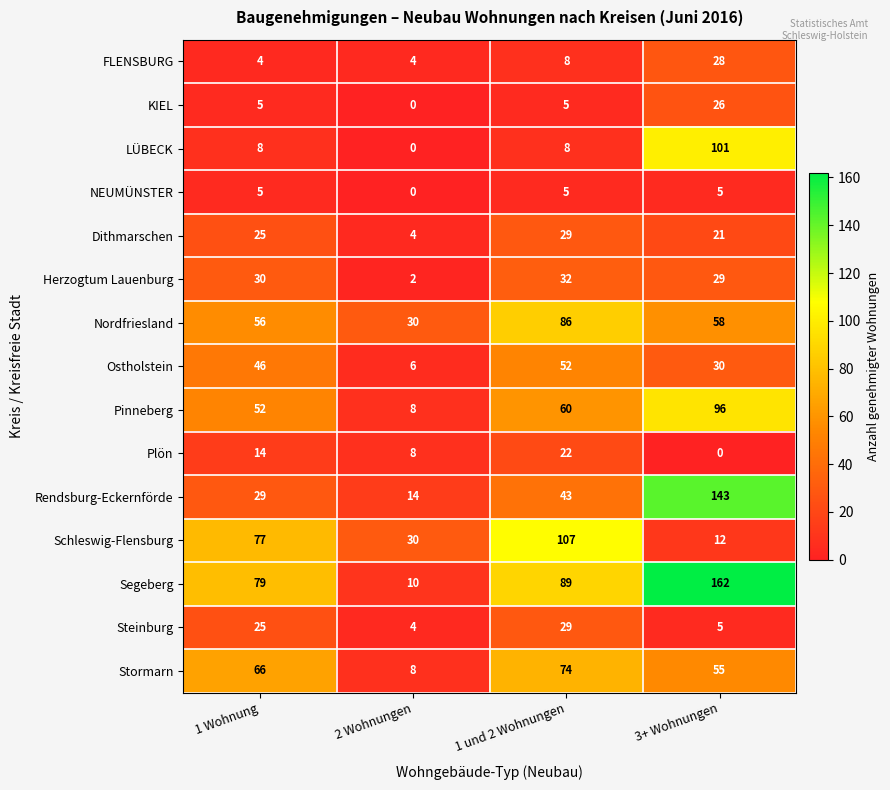

Which category has the lowest value in the Dithmarschen series?

2 Wohnungen